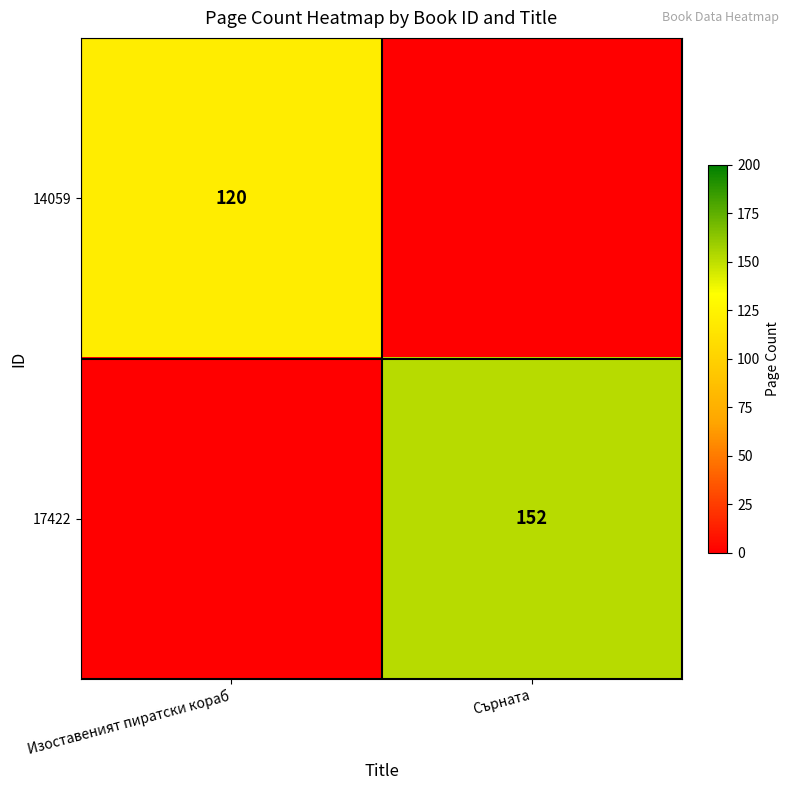

True or false: 17422 has a value of 152 at Сърната.

True